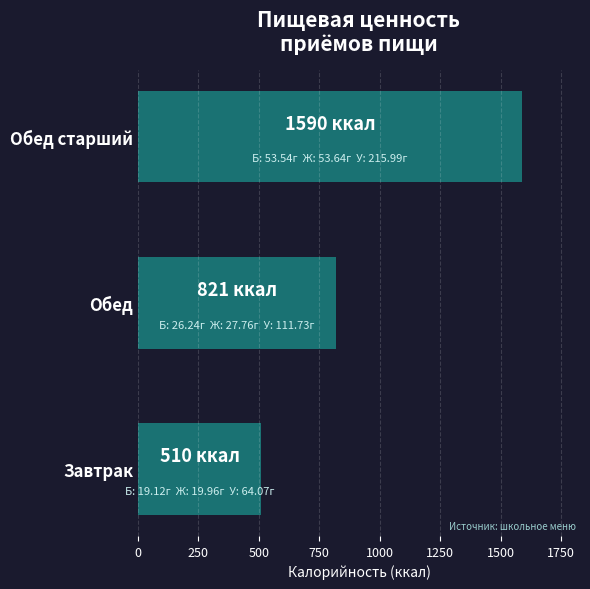

Is it true that the value at Завтрак is 510?

True